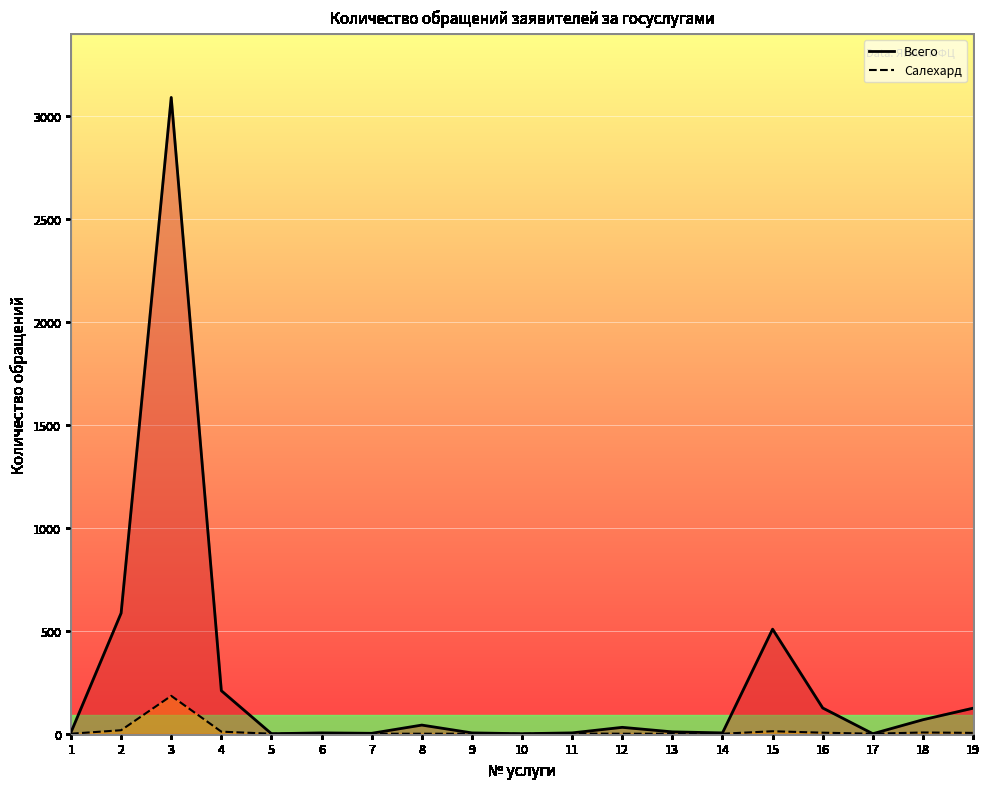

True or false: Всего and Салехард intersect in this chart.

False